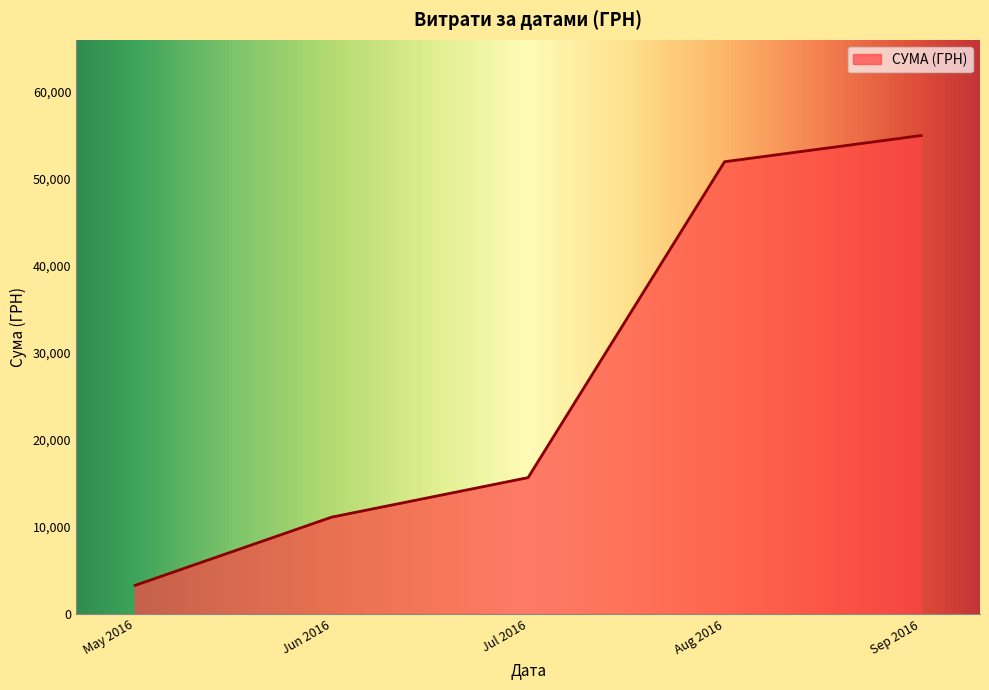

At which label is the value closest to 29150?

Jul 2016